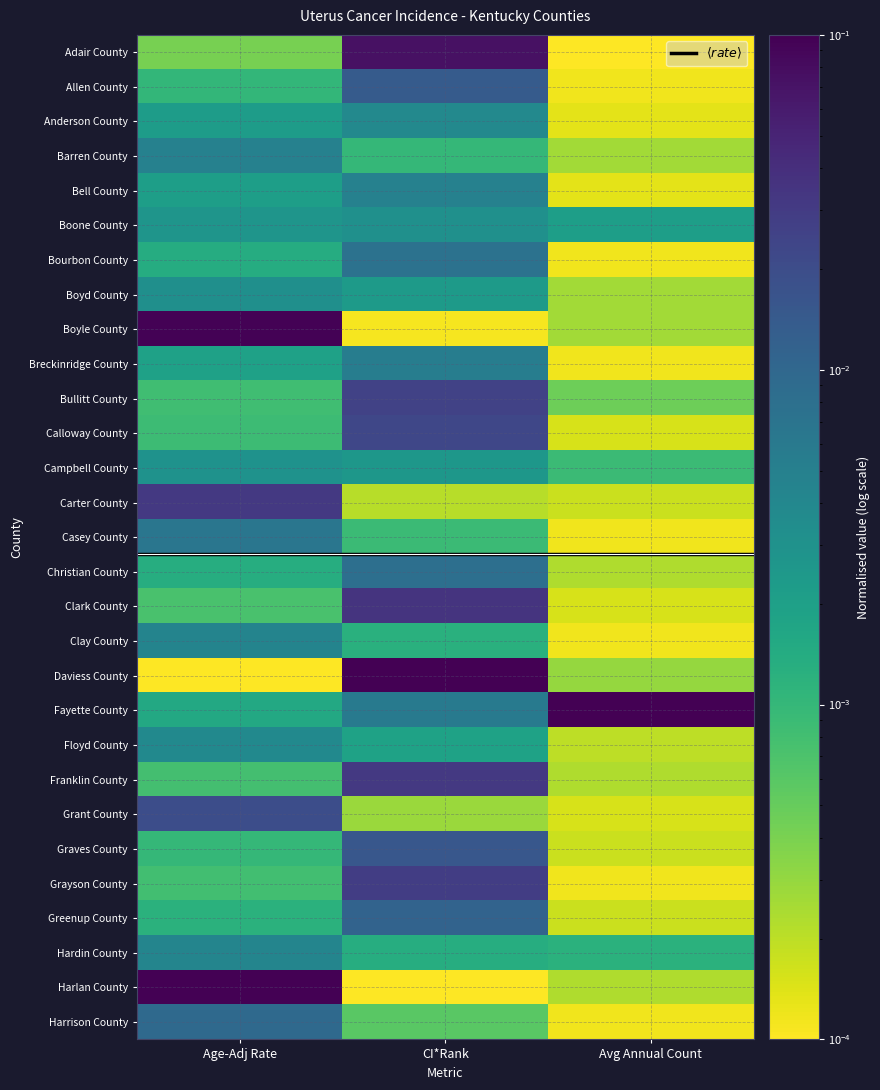

At how many categories does at least one series exceed 0?

3